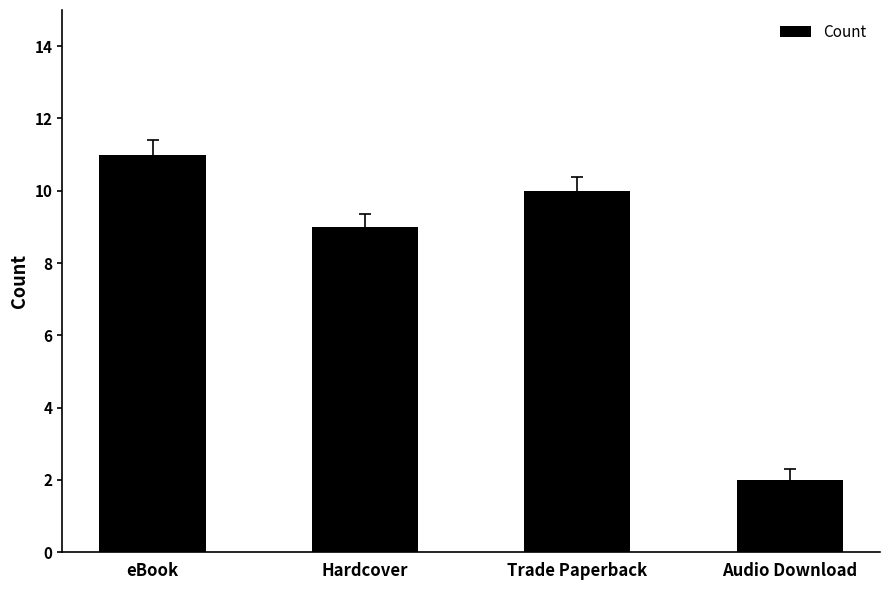

Reading right to left, transcribe all the data shown in this chart.

Audio Download=2	Trade Paperback=10	Hardcover=9	eBook=11